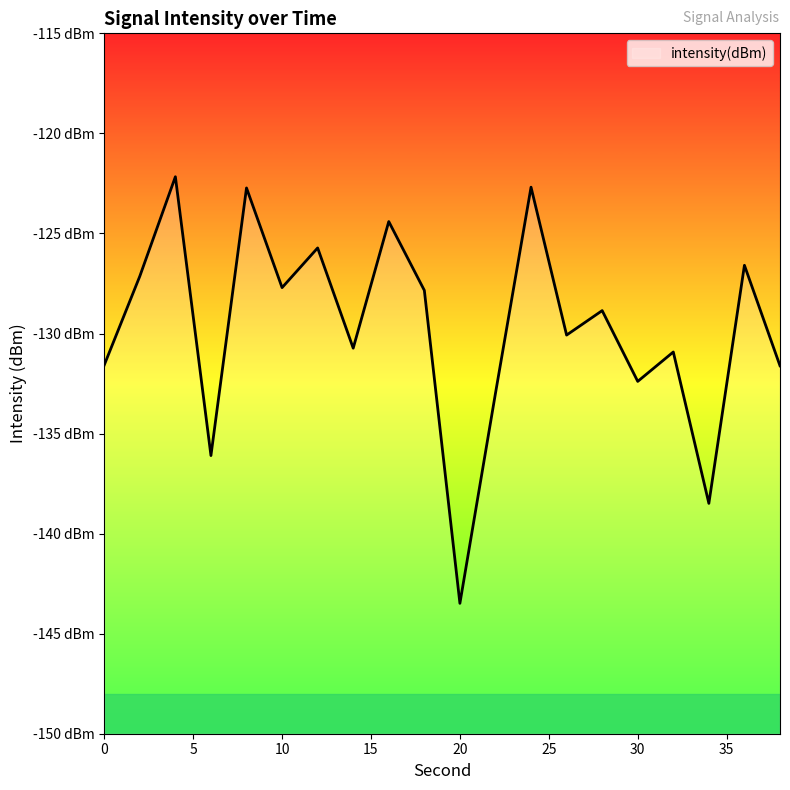

How many data points does each series have?

20